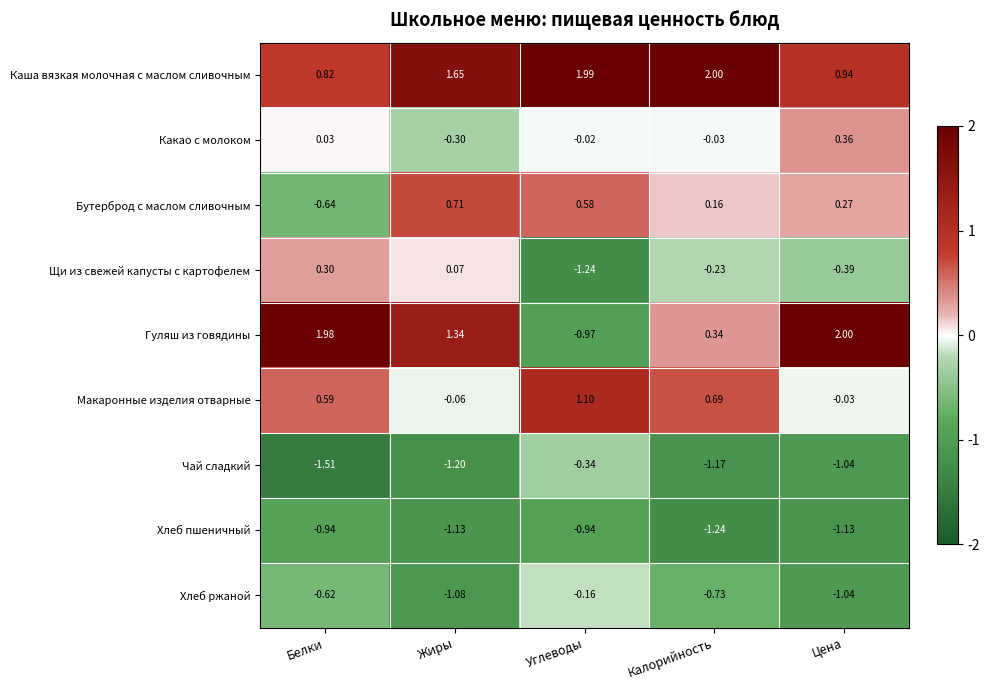

Rank the categories by Хлеб ржаной value from lowest to highest.

Жиры, Цена, Калорийность, Белки, Углеводы